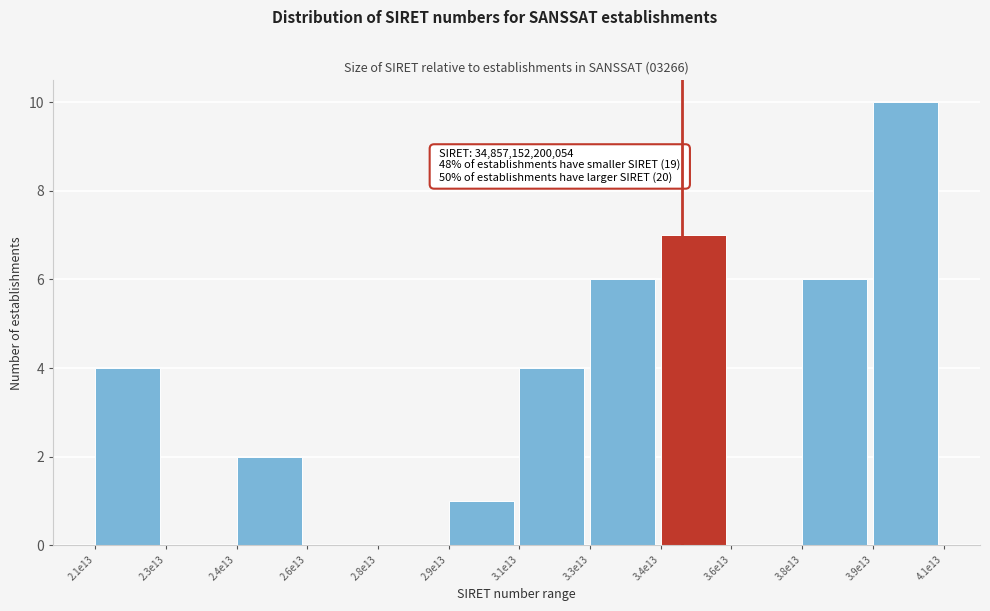

Reading right to left, what are all the values shown in this chart?

3.9e13=10	3.8e13=6	3.6e13=0	3.4e13=7	3.3e13=6	3.1e13=4	2.9e13=1	2.8e13=0	2.6e13=0	2.4e13=2	2.3e13=0	2.1e13=4